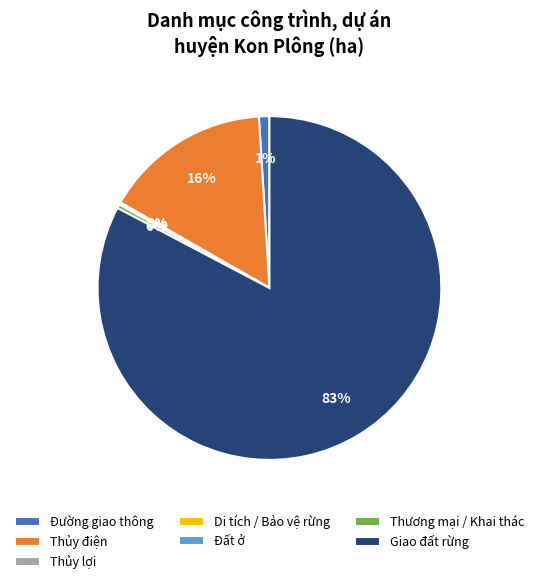

To the nearest percent, what percentage of the pie is Đường giao thông?

1%